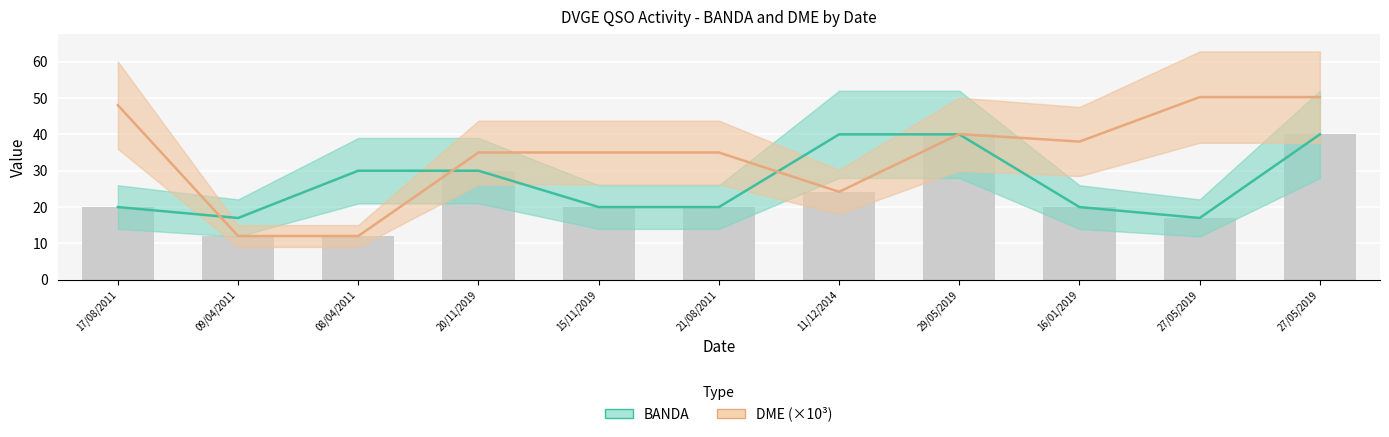

Is it true that DME (×10³) equals 12.3 at 15/11/2019?

False